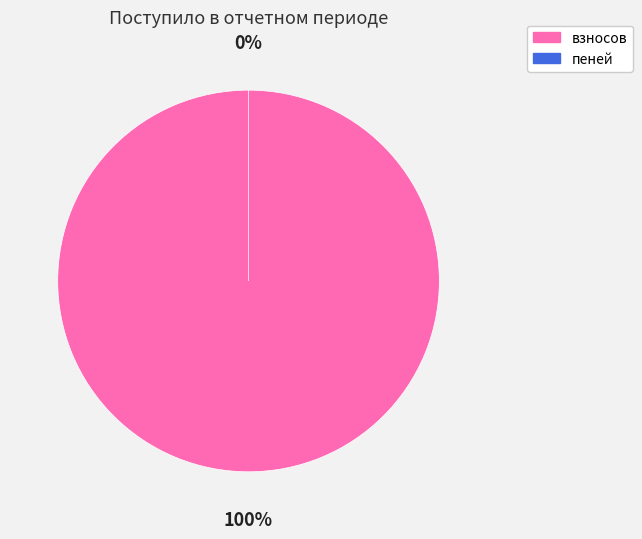

Rank the categories by value from lowest to highest.

пеней, взносов